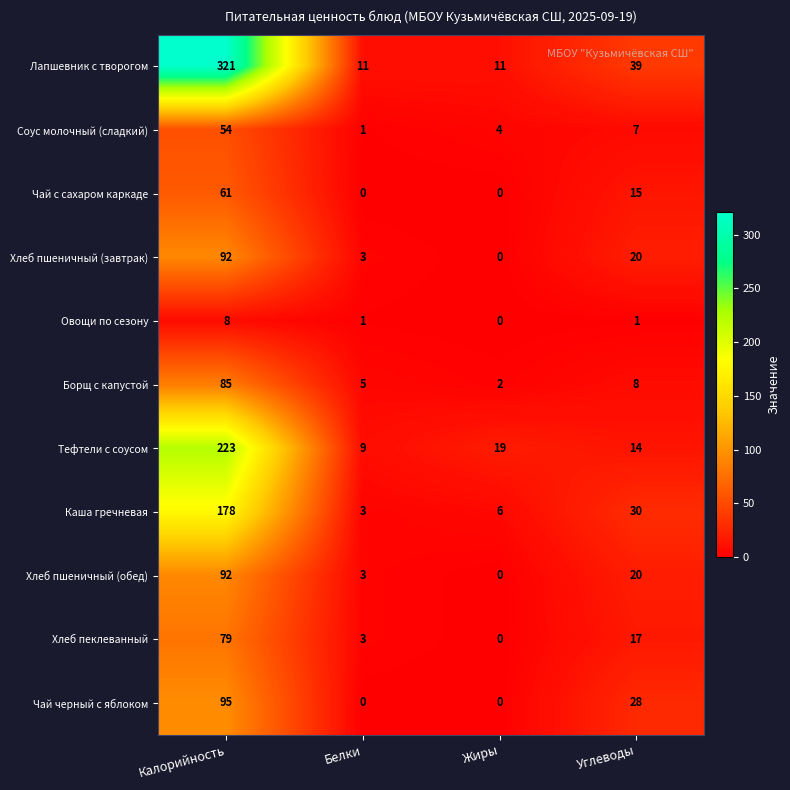

Which series has the largest total across all categories?

Лапшевник с творогом